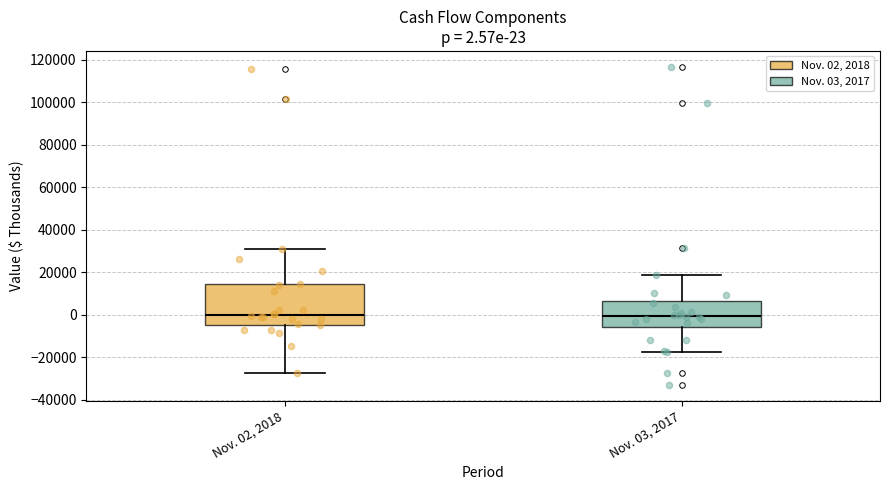

Which box is the tallest, from its lower edge to its upper edge?

Nov. 02, 2018